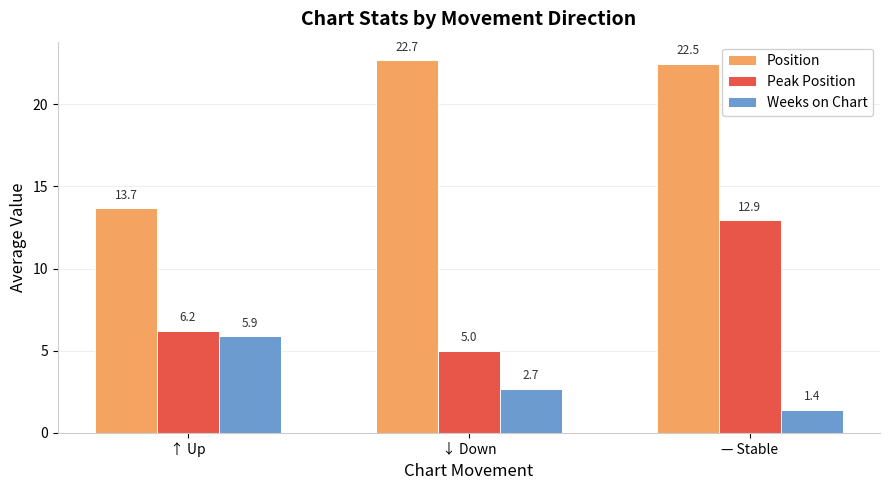

At which category is the sum across all series the highest?

— Stable